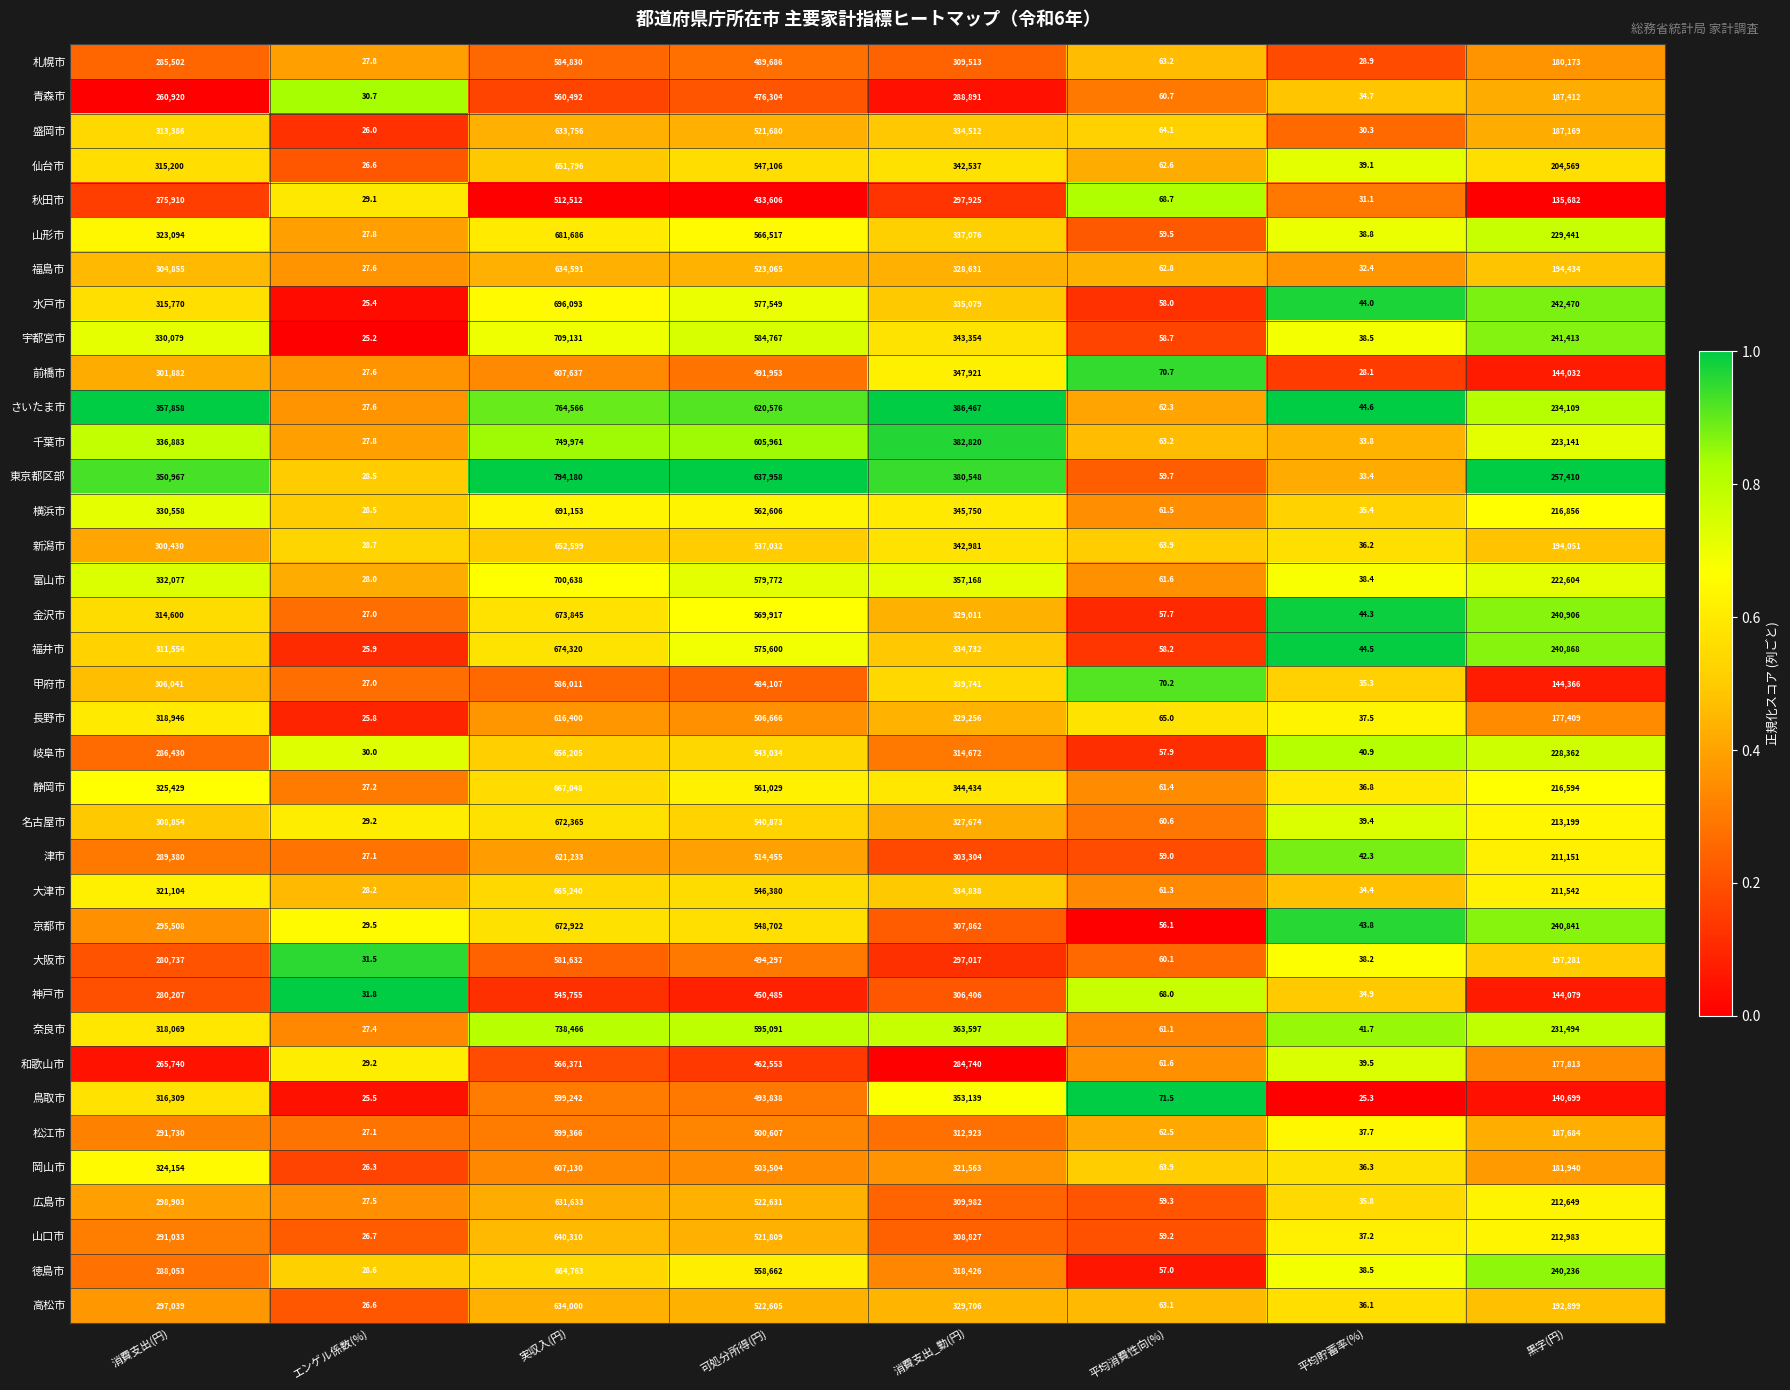

Is it true that 松江市 equals 185407.5 at 消費支出_勤(円)?

False